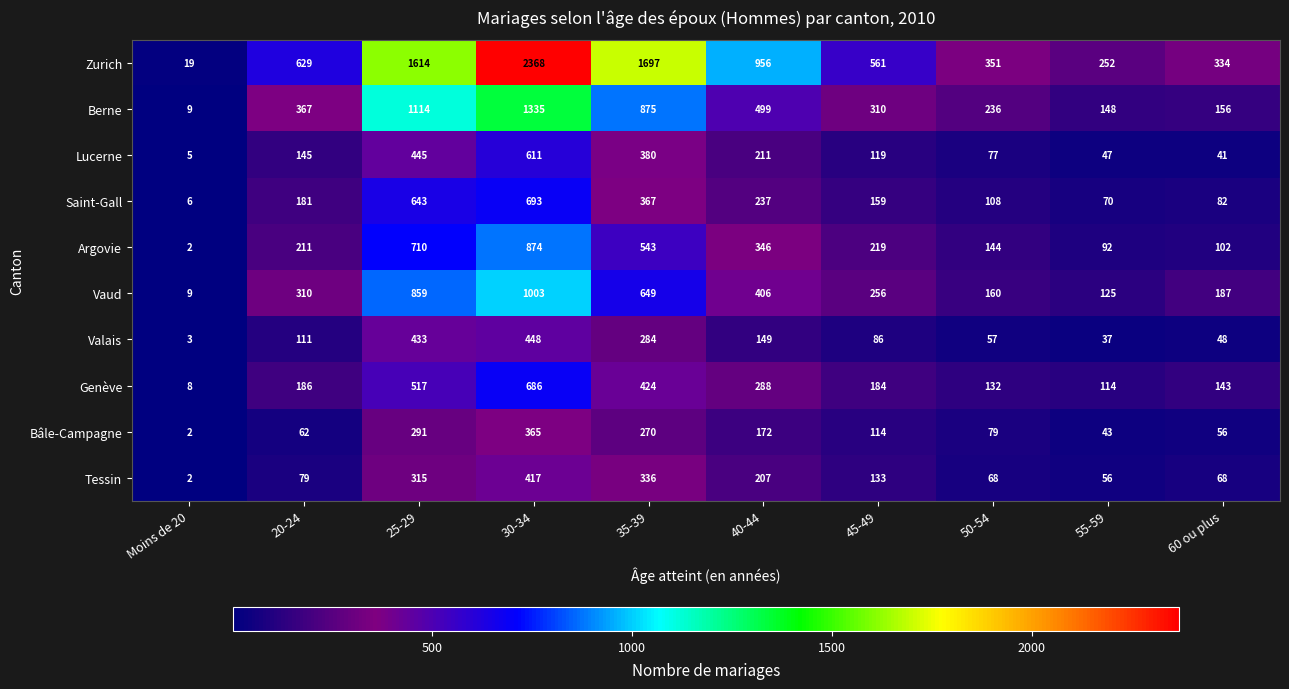

Between 20-24 and 30-34, which series saw the biggest shift?

Zurich